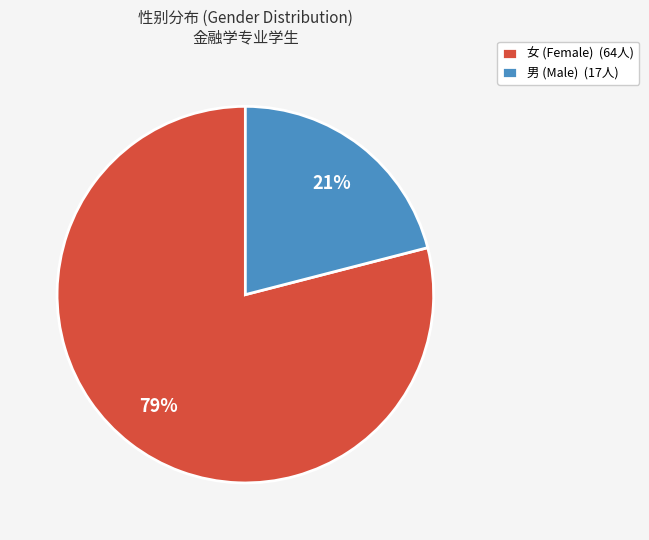

Is it true that 女 is 79% of the pie?

True